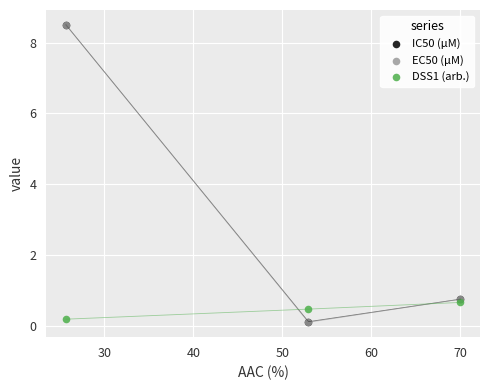

What are all the series names shown in the legend?

IC50 (µM), EC50 (µM), DSS1 (arb.)